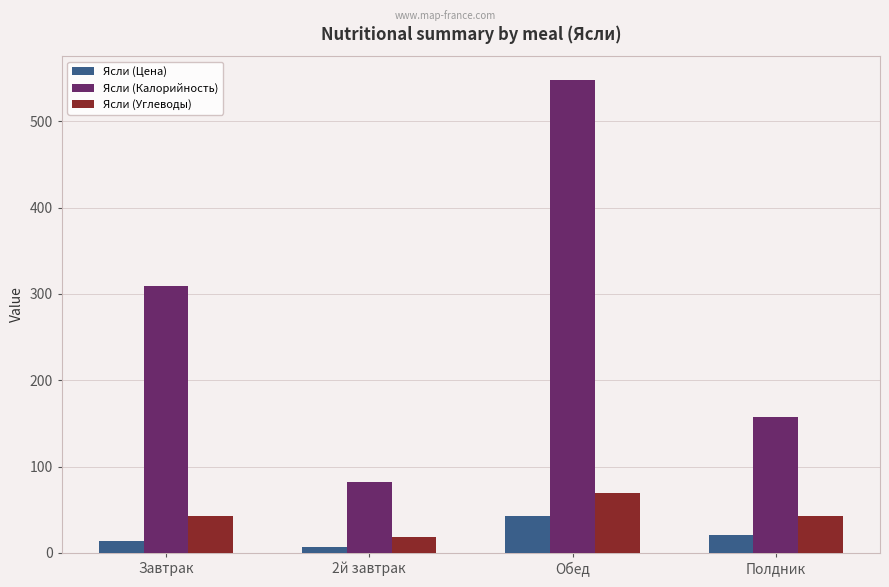

What is the sum of the Ясли (Цена) values at Полдник and 2й завтрак?

27.5